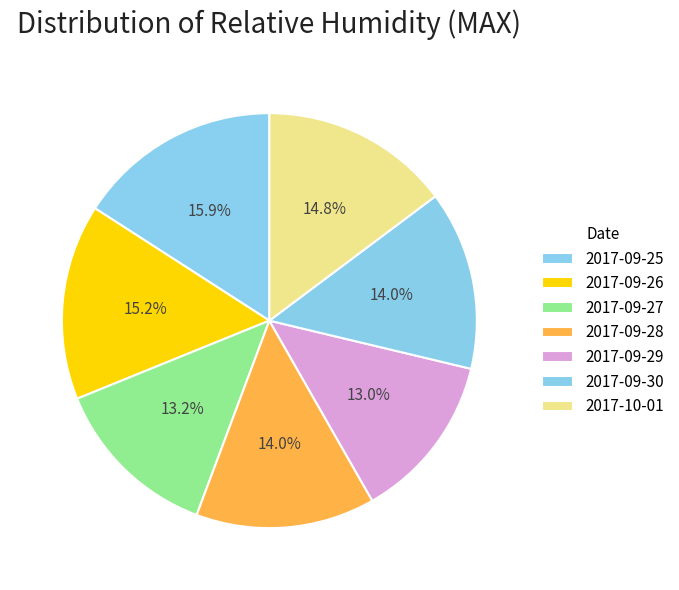

To the nearest percent, what is the average slice percentage?

14%